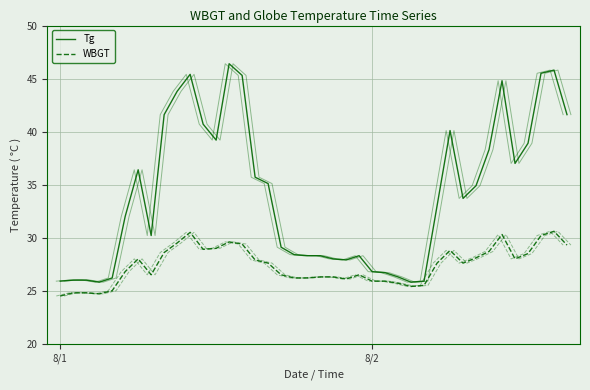

What is the value of the WBGT point at the 40th from the left?

29.3